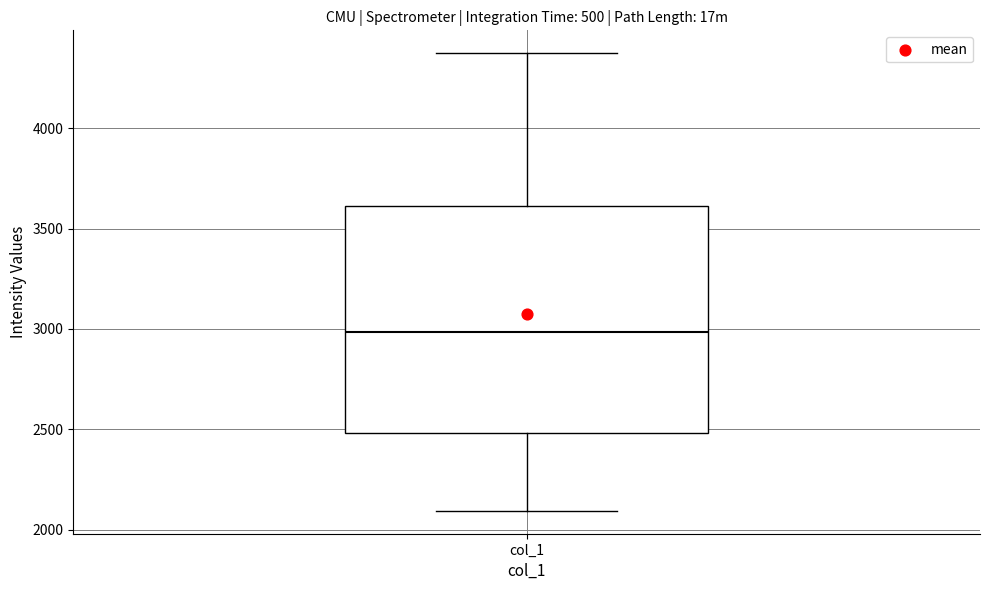

Where does the median line of the box for col_1 sit on the y-axis? The values are not printed on the chart, so give them approximately, as read against the axis.

3000